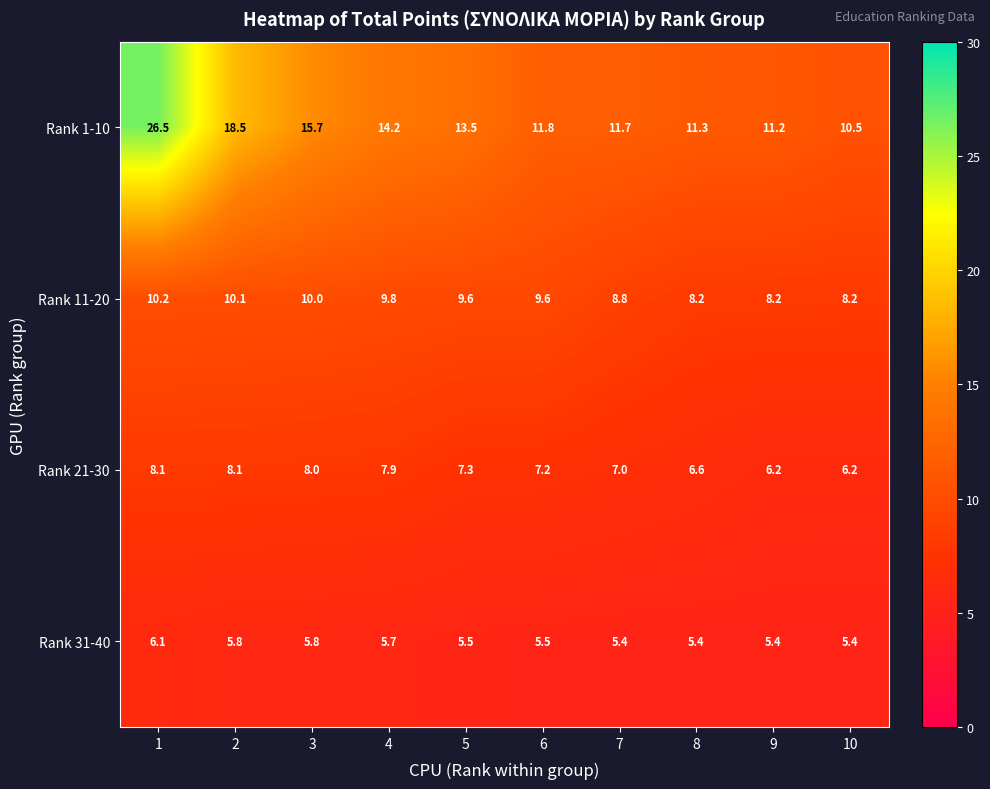

How many categories are shown in the chart?

10